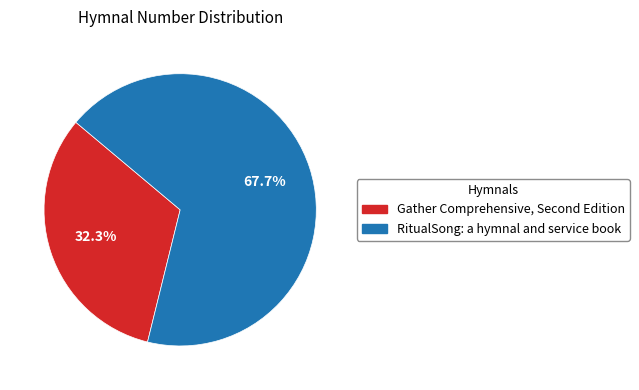

Which category has the biggest portion of the pie?

RitualSong: a hymnal and service book